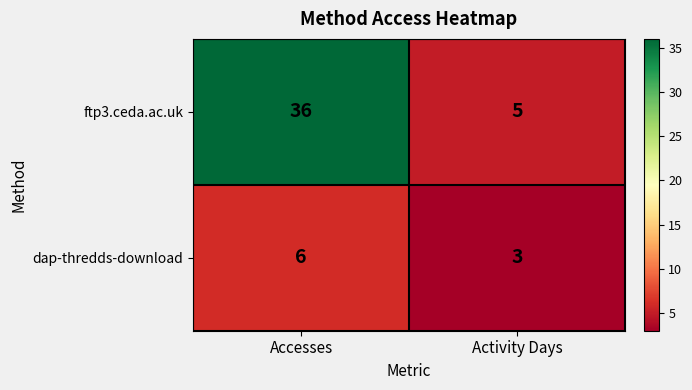

List the series in order of their peak value, lowest first.

dap-thredds-download, ftp3.ceda.ac.uk